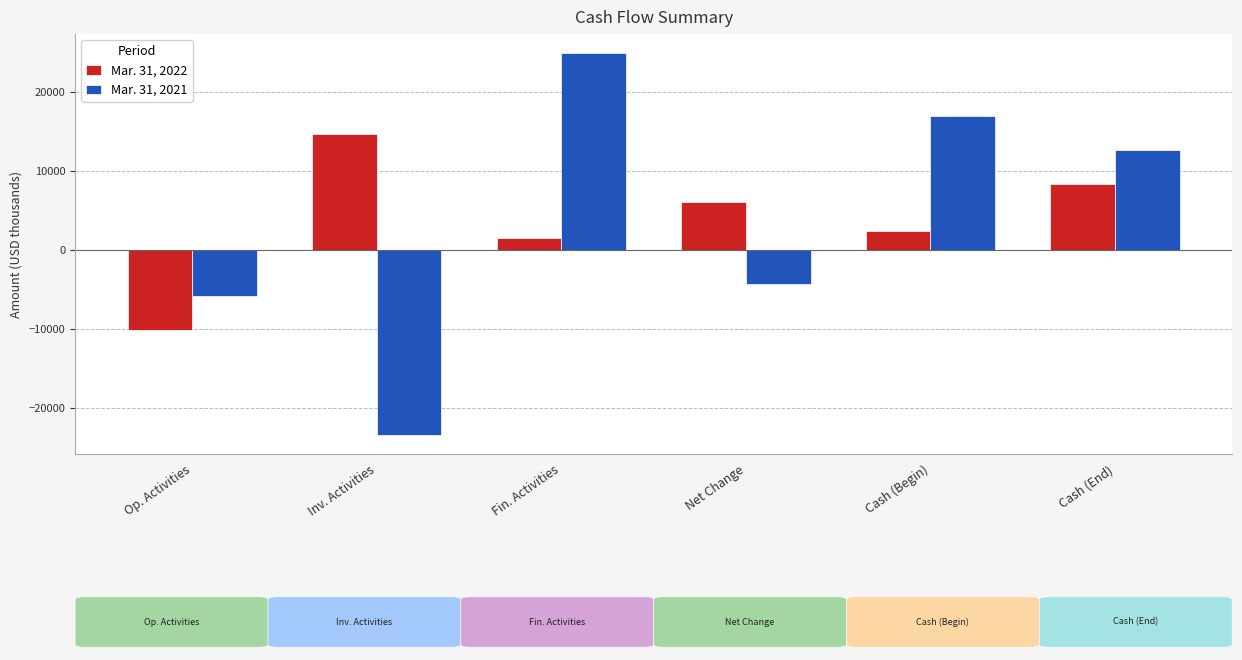

What are all the series names shown in the legend?

Mar. 31, 2022, Mar. 31, 2021